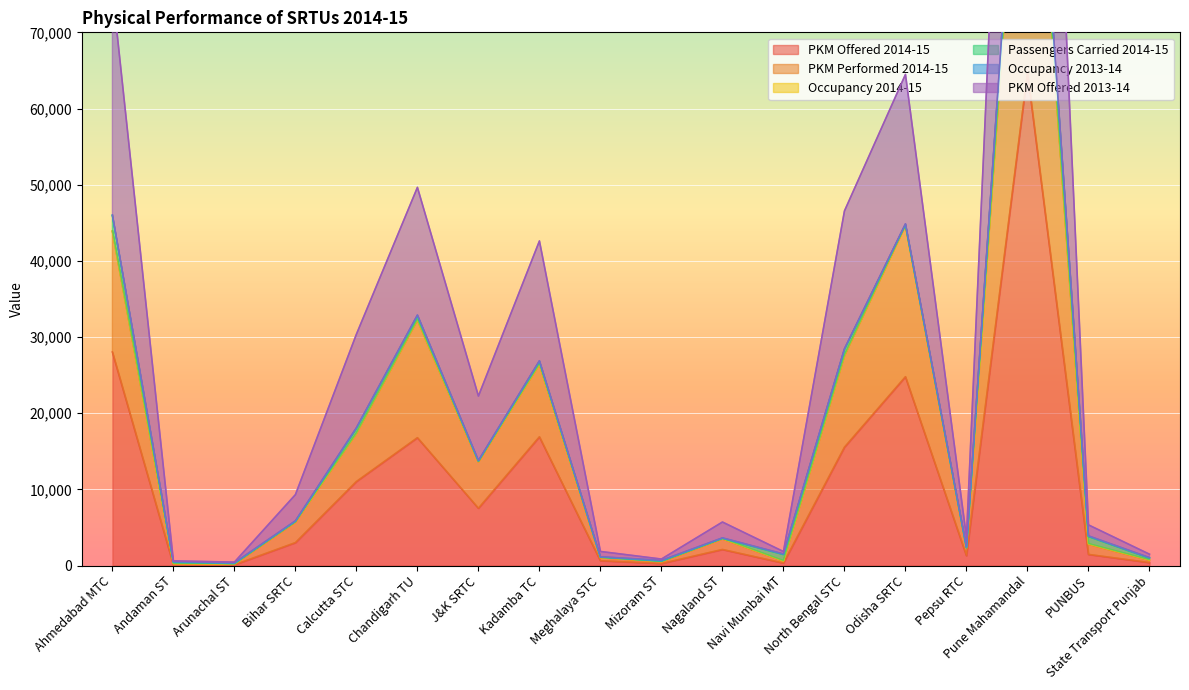

What is the total value across all series at State Transport Punjab?

2630.5